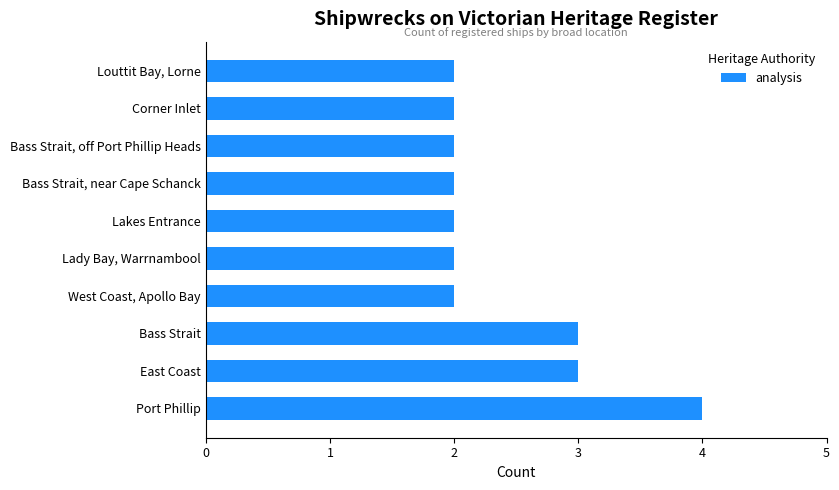

What is the sum of the values at West Coast, Apollo Bay and Bass Strait, near Cape Schanck?

4